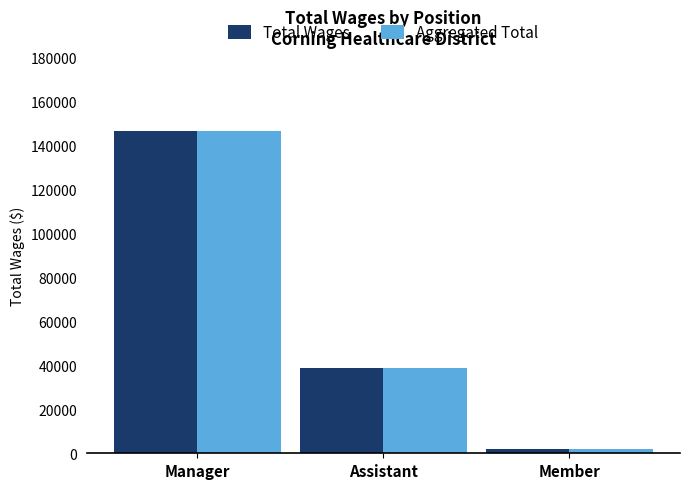

Is the value of Total Wages at Manager greater than the value of Aggregated Total at Assistant?

Yes